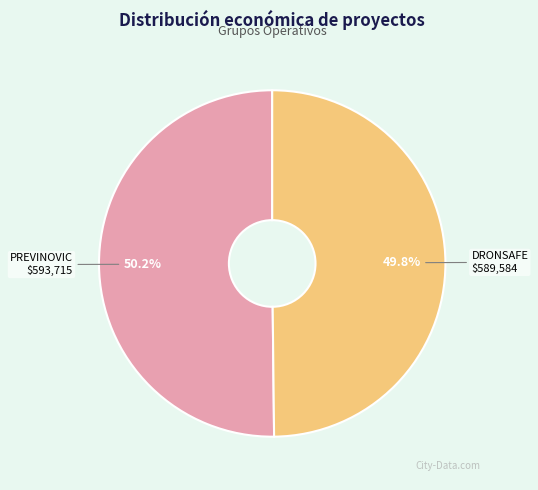

Does any single category account for the majority?

Yes